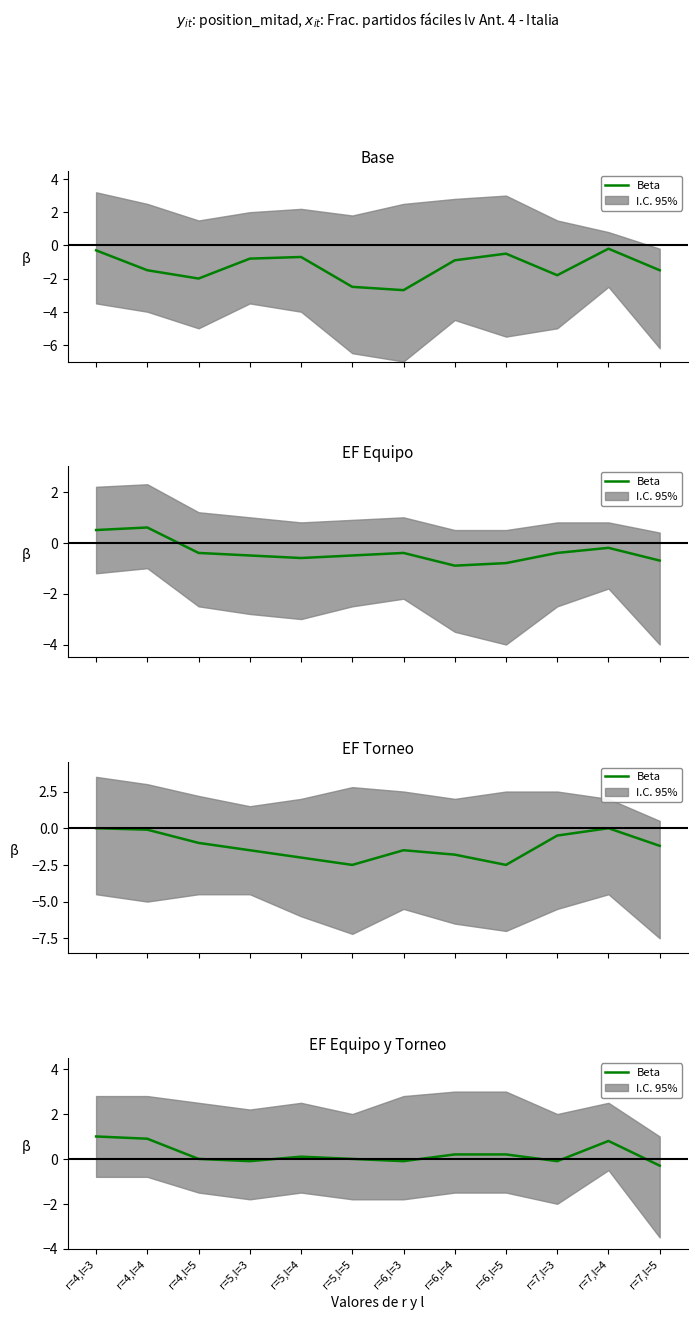

Which label corresponds to the largest value in the chart?

r=4,l=3